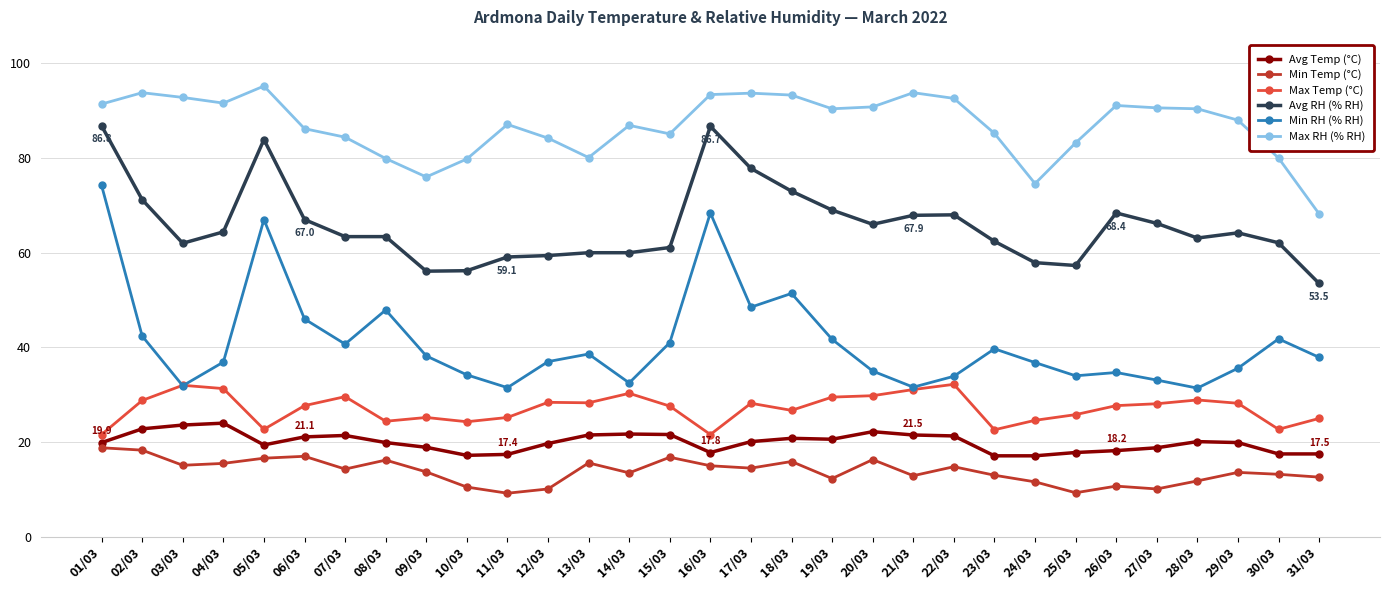

List the series in order of their peak value, highest first.

Max RH (% RH), Avg RH (% RH), Min RH (% RH), Max Temp (°C), Avg Temp (°C), Min Temp (°C)